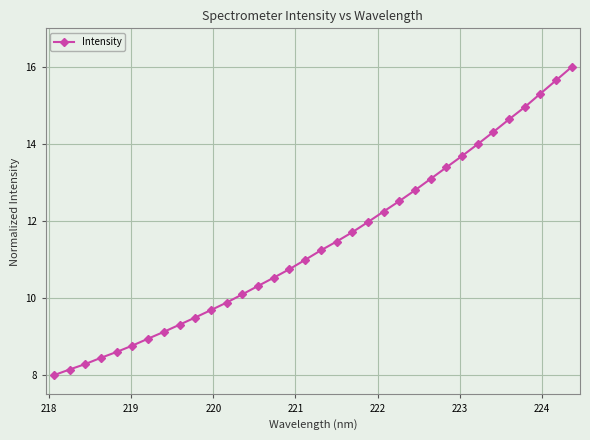

What is the value of the 23rd point from the left?

12.5